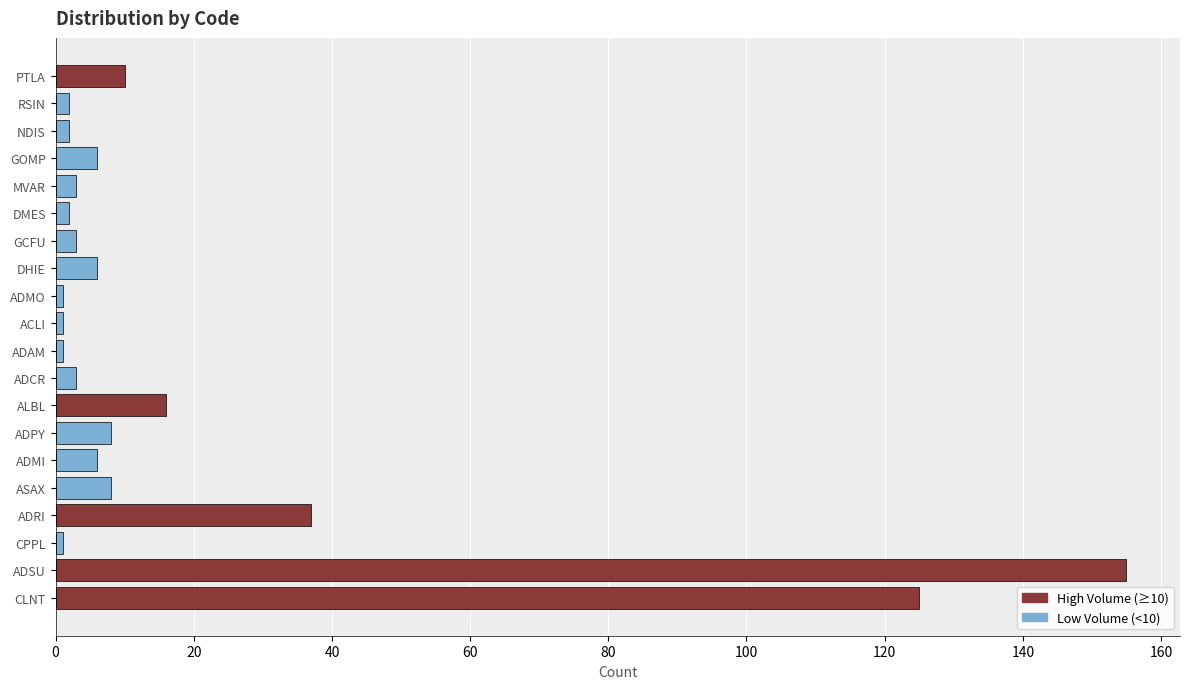

What is the change in value from ADCR to PTLA?

+7